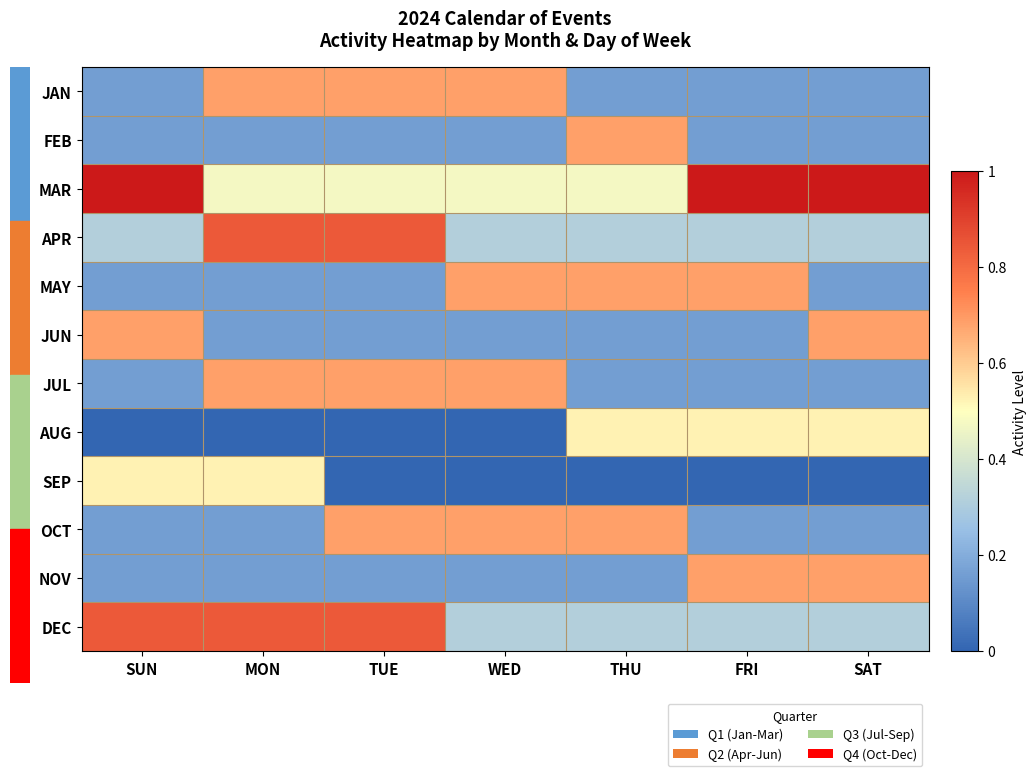

What is the total value across all series at SAT?

4.3